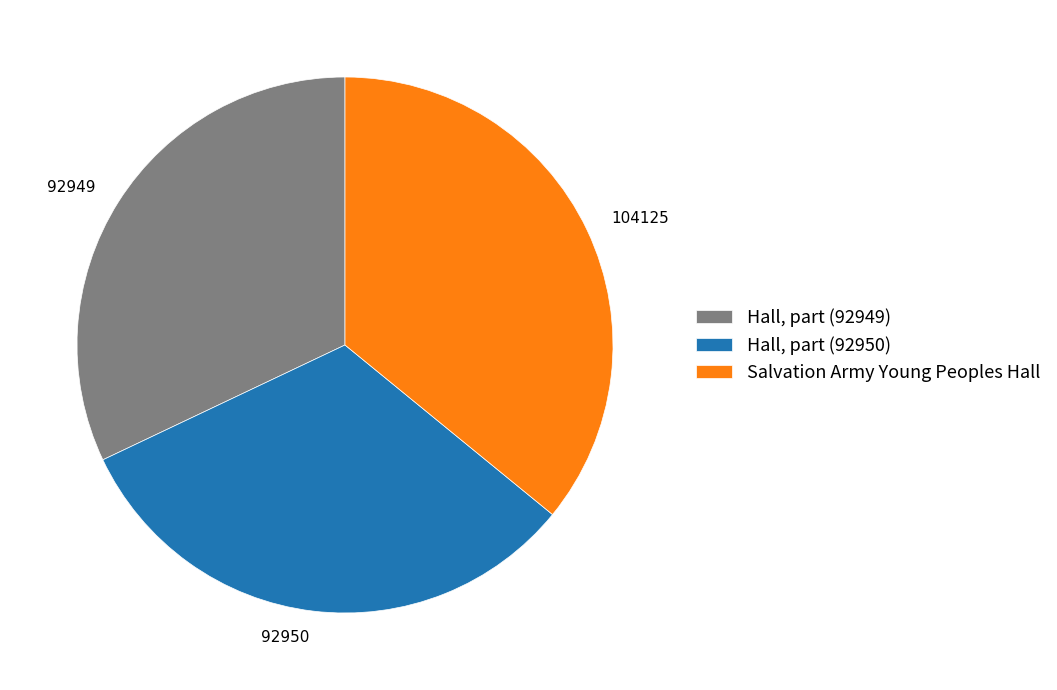

Is there any slice that represents more than half of the pie?

No